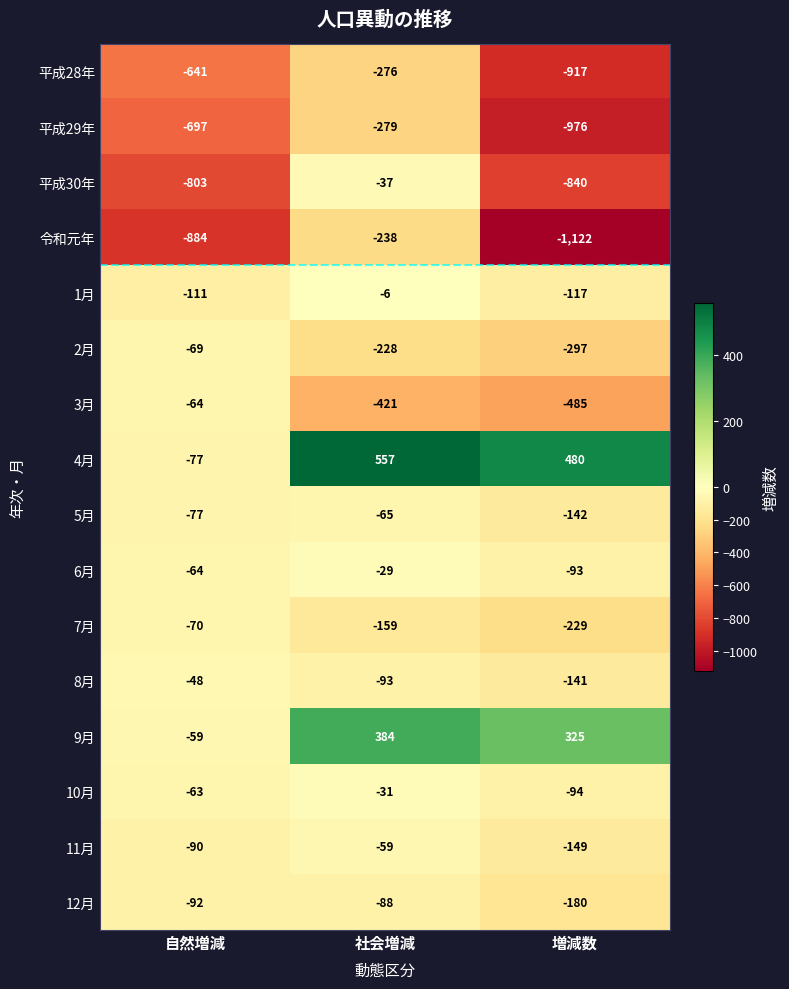

The value of 1月 at 社会増減 is -6. True or false?

True